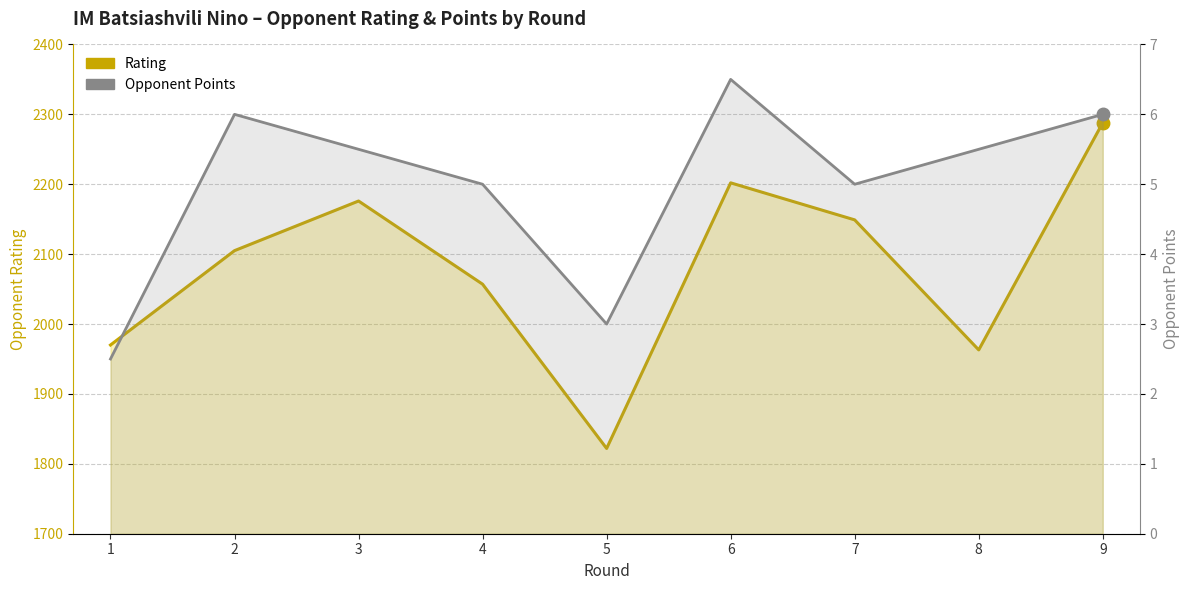

Rank the series at 2 from lowest to highest value.

Opponent Points, Rating